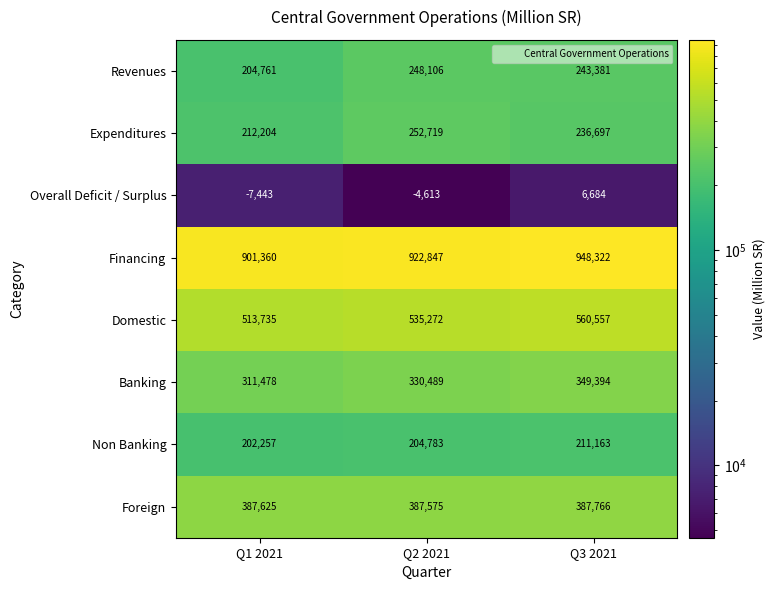

Is the value of Revenues at Q3 2021 greater than the value of Foreign at Q3 2021?

No